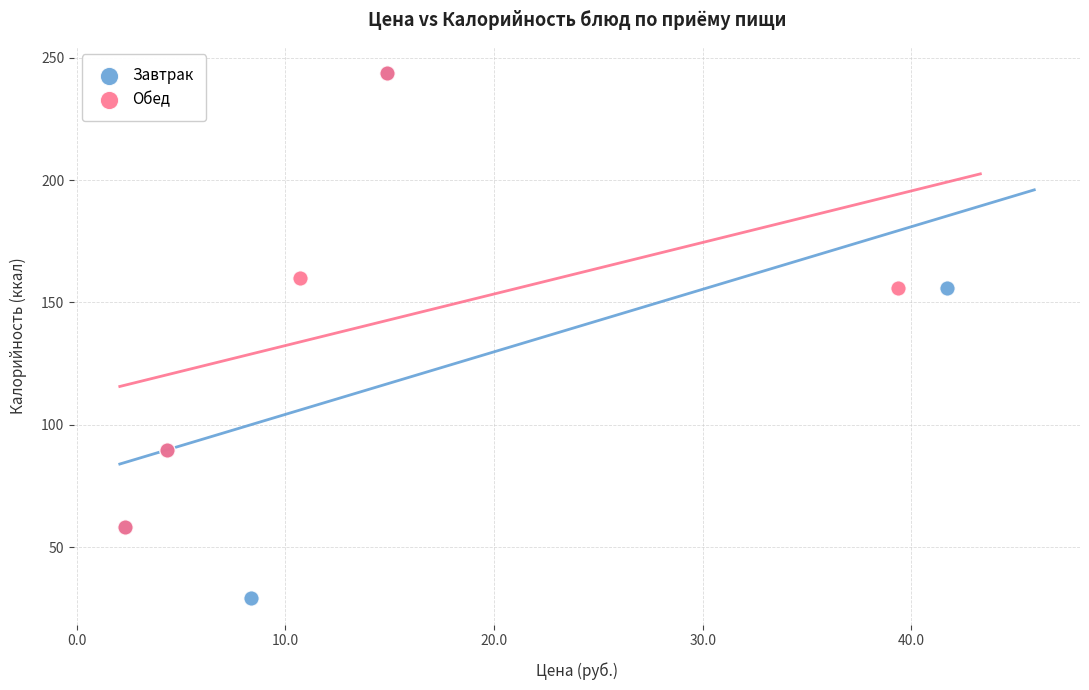

Which series has the largest Y range (max minus min)?

Завтрак